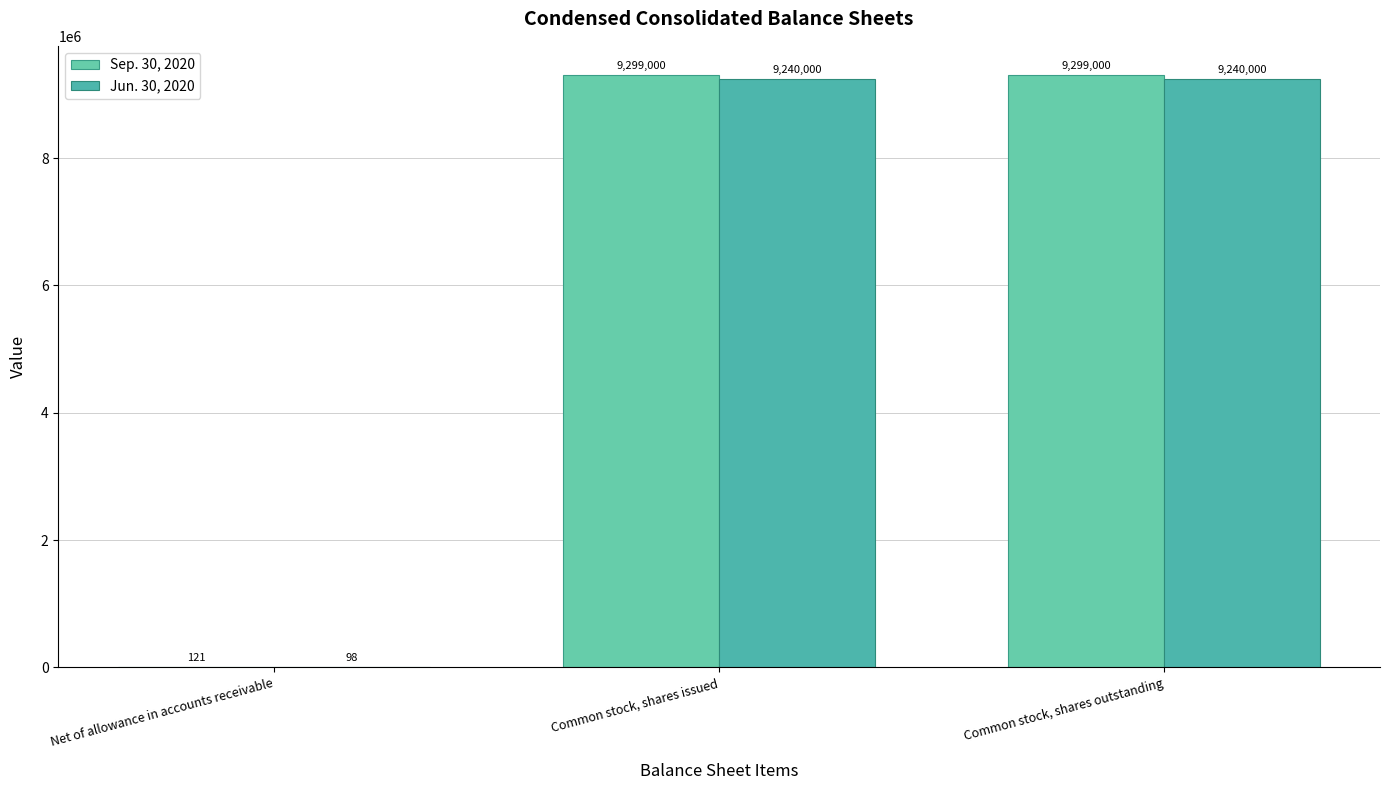

Are the bars grouped side by side (vs. stacked)?

Yes